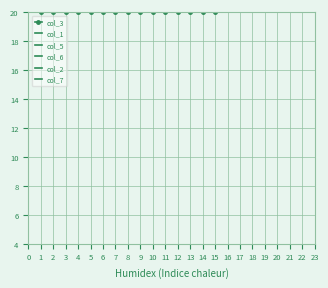

Which series changed the most between 4 and 10?

col_7